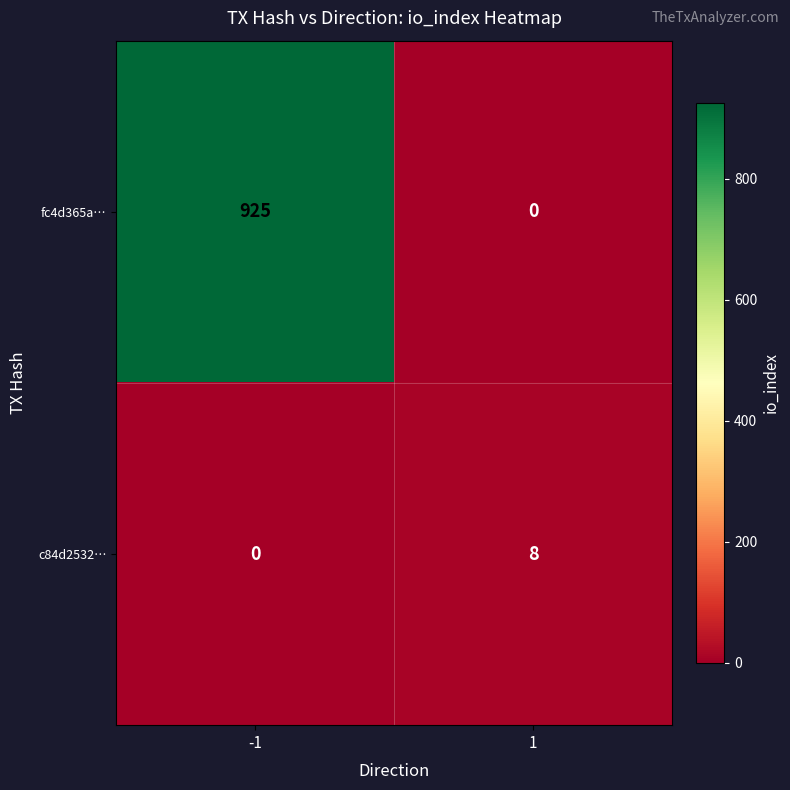

At 1, list the series in order from largest to smallest.

c84d2532…, fc4d365a…